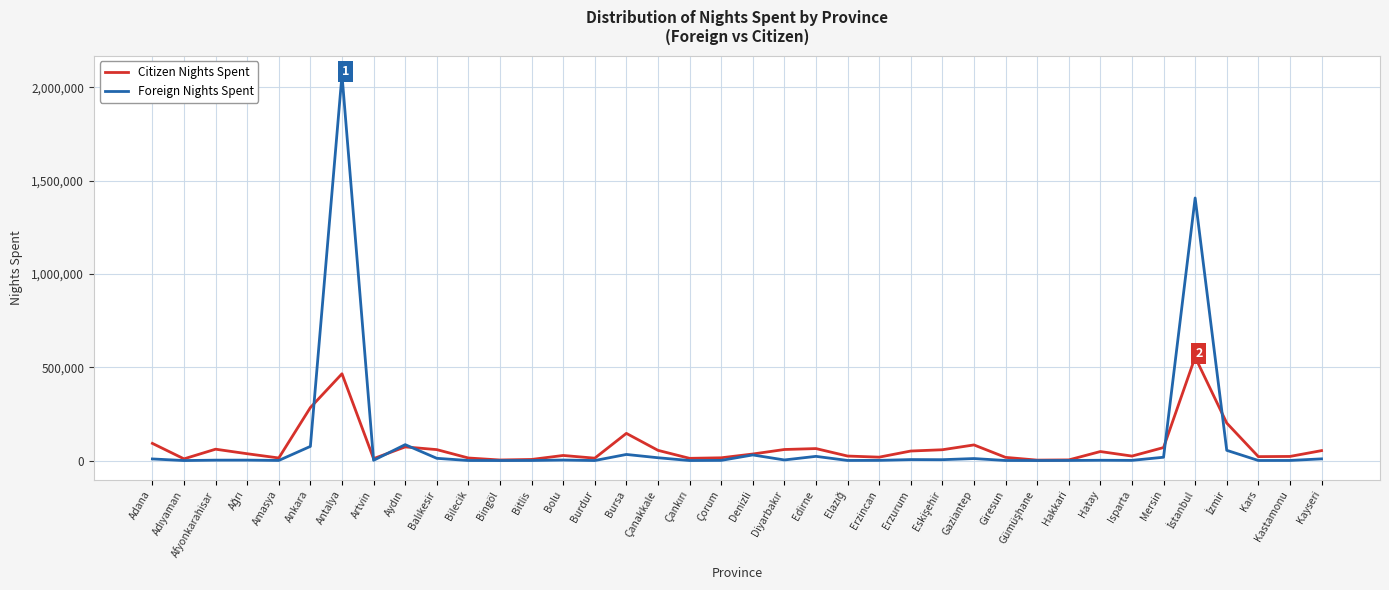

At which label is Citizen Nights Spent closest to 278185?

Ankara